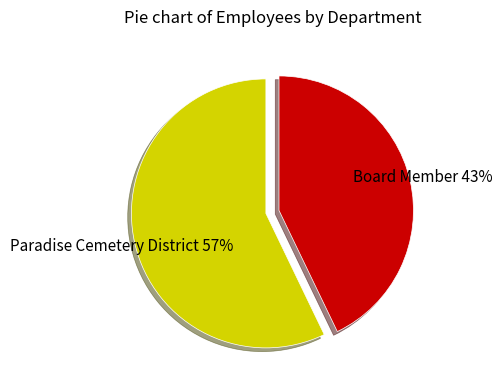

Which slice is the smallest?

Board Member